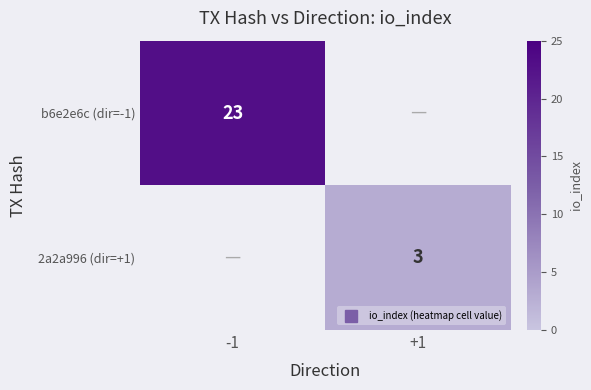

How many values in b6e2e6c (dir=-1) are above zero?

1